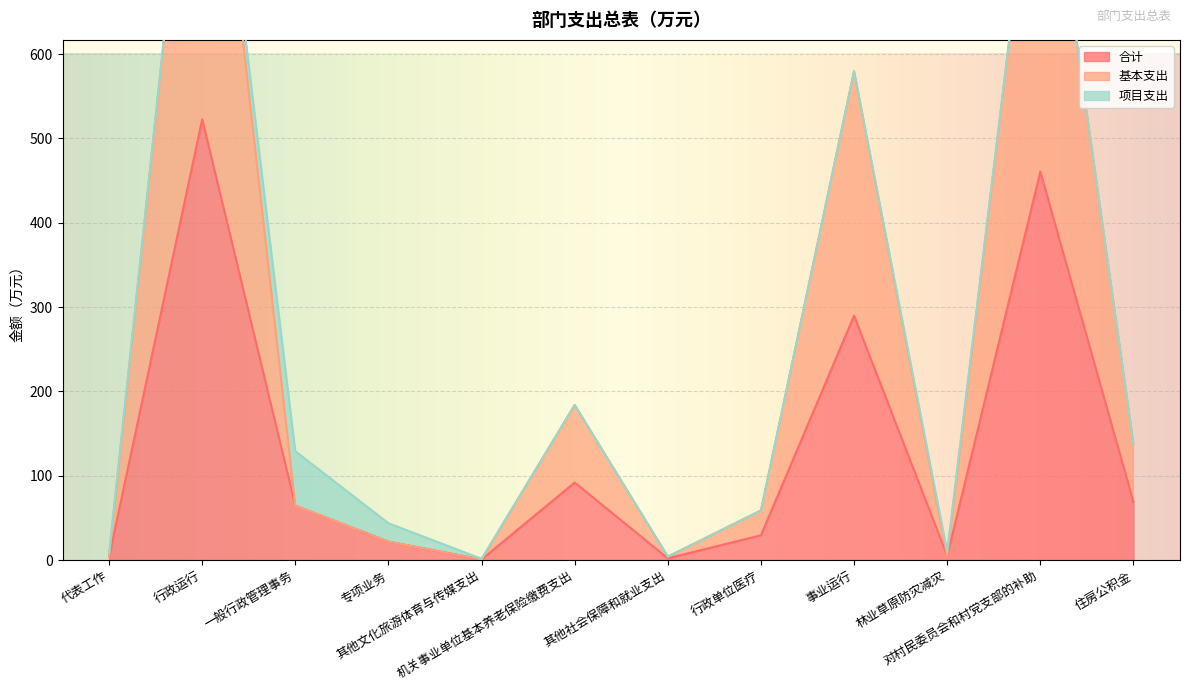

True or false: 基本支出 and 合计 cross at least once.

False